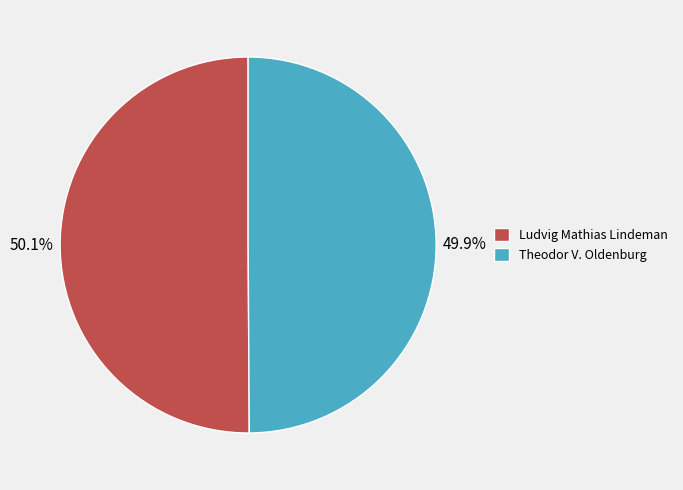

What is the ratio of the value at Ludvig Mathias Lindeman to the value at Theodor V. Oldenburg?

1.0